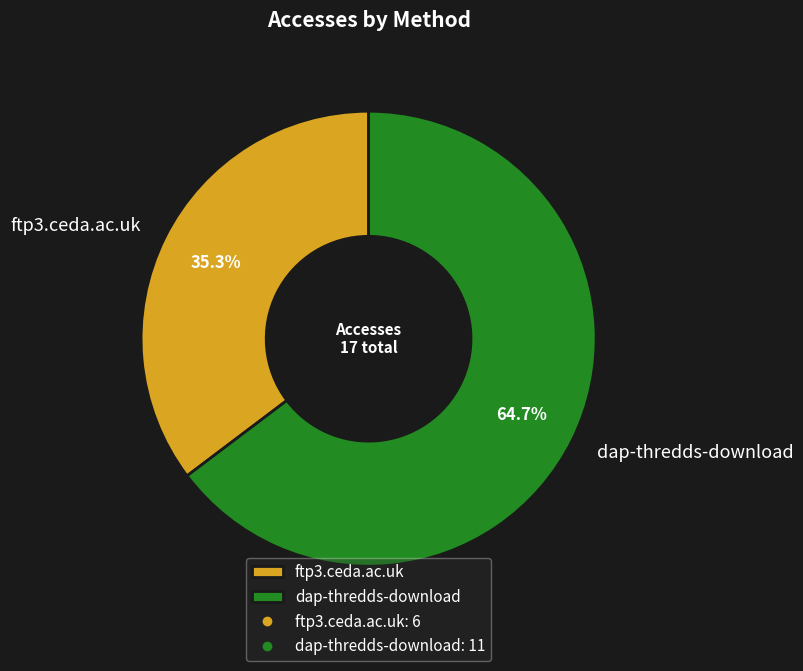

How many segments does this pie chart have?

2